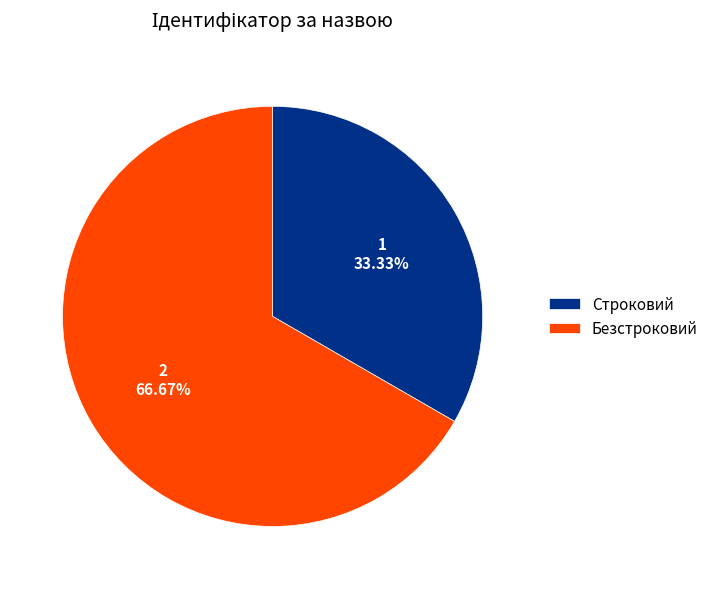

Approximately how many times larger is the value at Строковий compared to Безстроковий?

0.5